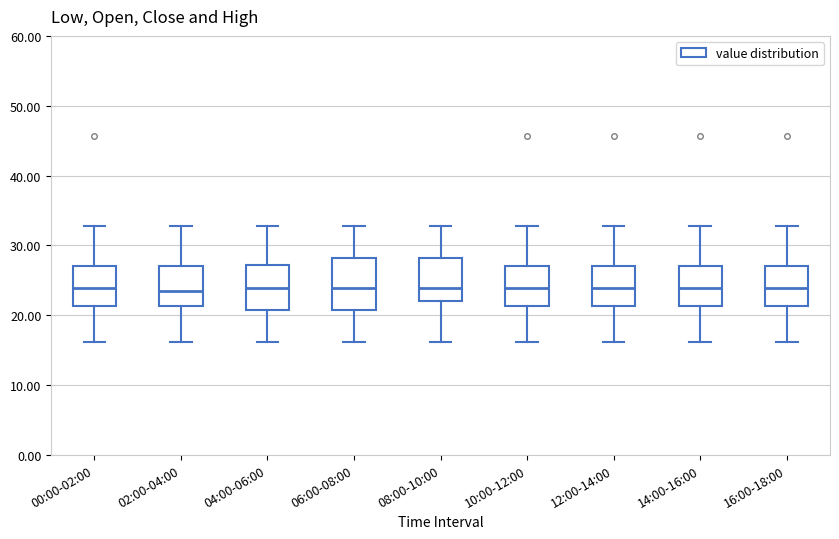

Reading left to right, read every box against the y-axis: the position of its median line, the range the box covers, and the ends of its whiskers. The values are not printed on the chart, so give them approximately, as read against the axis.

00:00-02:00: median 24, box 21 to 27, whiskers 16 to 33
02:00-04:00: median 24, box 21 to 27, whiskers 16 to 33
04:00-06:00: median 24, box 21 to 27, whiskers 16 to 33
06:00-08:00: median 24, box 21 to 28, whiskers 16 to 33
08:00-10:00: median 24, box 22 to 28, whiskers 16 to 33
10:00-12:00: median 24, box 21 to 27, whiskers 16 to 33
12:00-14:00: median 24, box 21 to 27, whiskers 16 to 33
14:00-16:00: median 24, box 21 to 27, whiskers 16 to 33
16:00-18:00: median 24, box 21 to 27, whiskers 16 to 33